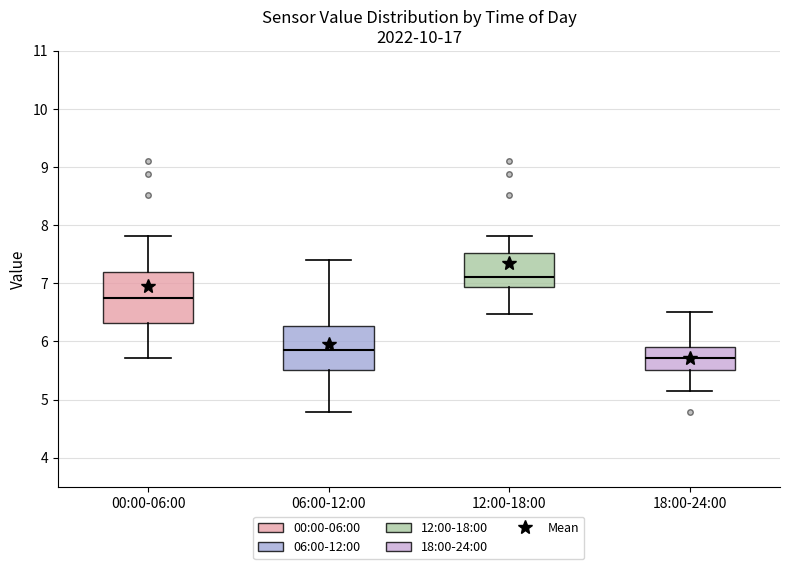

Reading left to right, read every box against the y-axis: the position of its median line, the range the box covers, and the ends of its whiskers. The values are not printed on the chart, so give them approximately, as read against the axis.

00:00-06:00: median 6.8, box 6.3 to 7.2, whiskers 5.7 to 7.8
06:00-12:00: median 5.9, box 5.5 to 6.3, whiskers 4.8 to 7.4
12:00-18:00: median 7.1, box 6.9 to 7.5, whiskers 6.5 to 7.8
18:00-24:00: median 5.7, box 5.5 to 5.9, whiskers 5.2 to 6.5